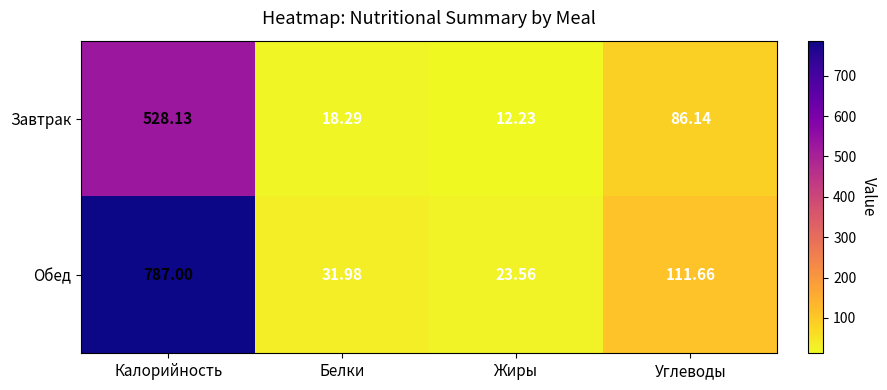

Between Белки and Углеводы, which series saw the biggest shift?

Обед